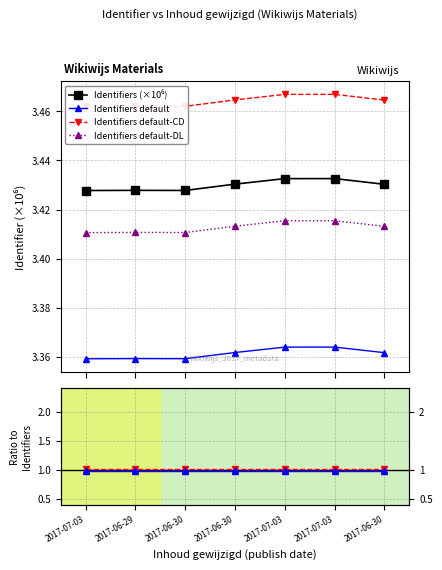

How many Identifiers default-DL values are between 3 and 4?

7